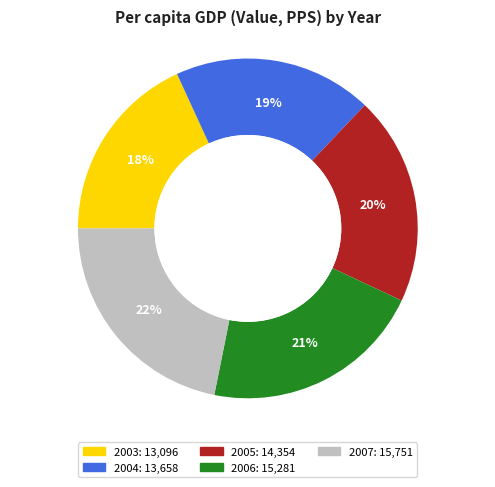

How many slices are in this pie chart?

5